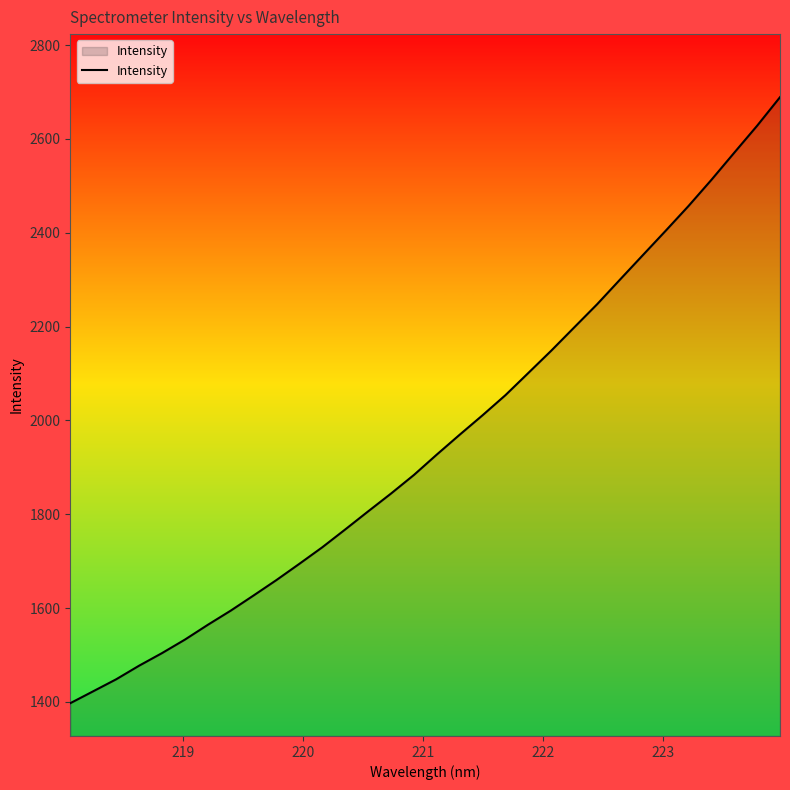

What is the difference between the maximum and minimum values?

1291.8